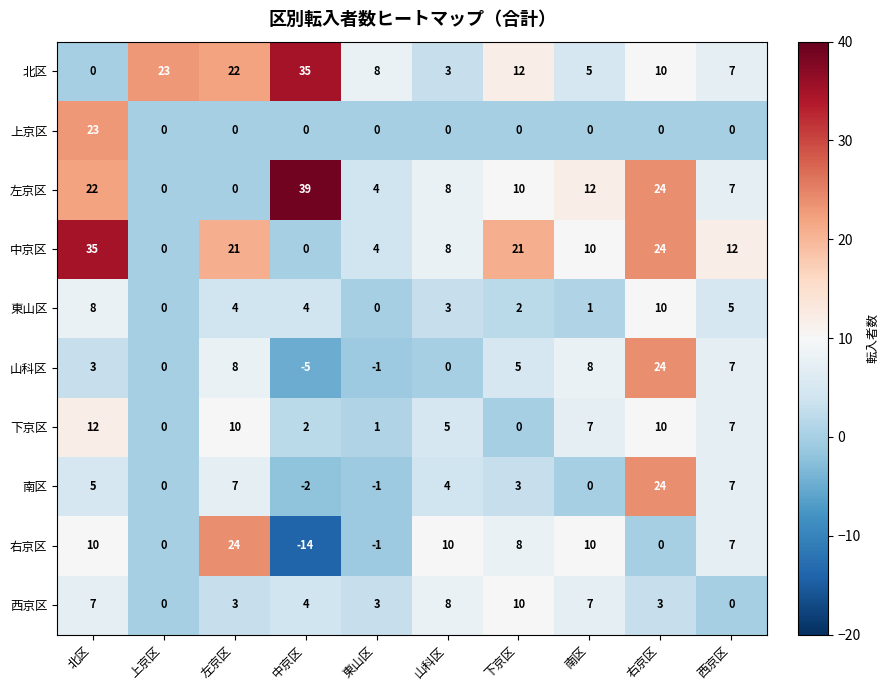

Is it true that 右京区 equals 3 at 北区?

False